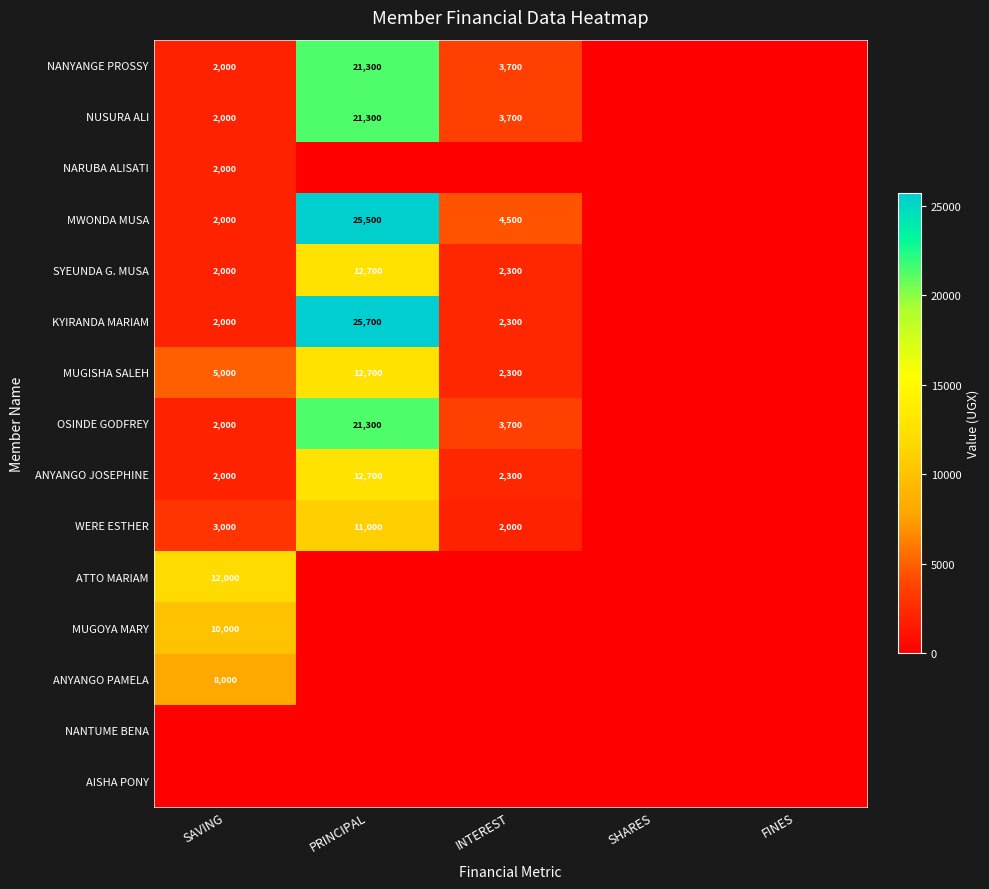

What is the spread (max minus min) of values at SAVING?

12000